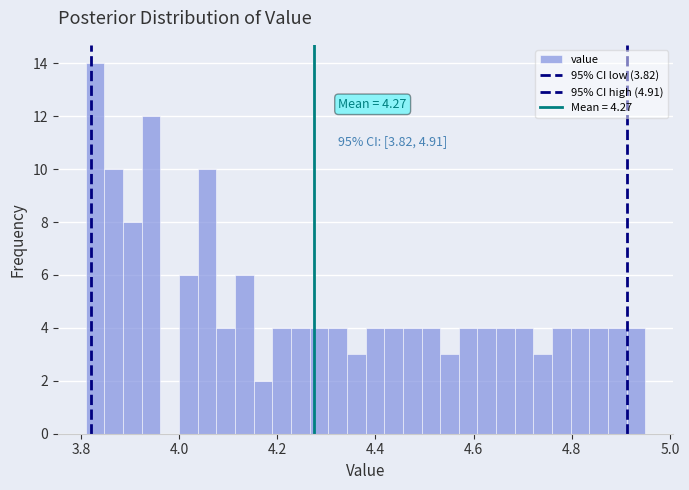

Around what value on the x-axis is the tallest bar? Give the approximate position of its centre, as read against the axis.

3.82